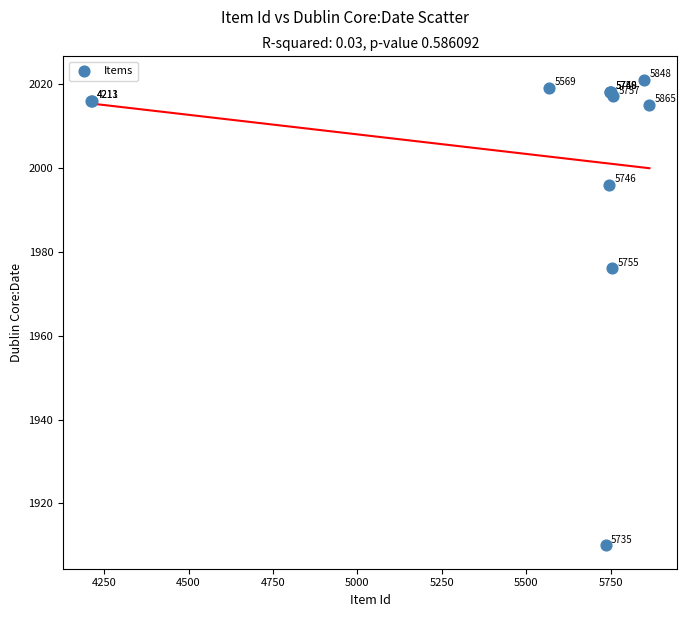

What Y value in the scatter plot is closest to 1965?

1976